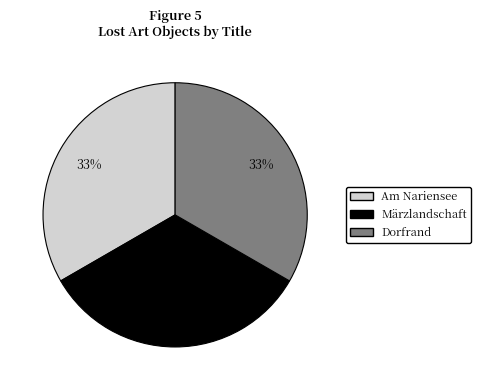

The Dorfrand slice represents 33% of the pie. True or false?

True